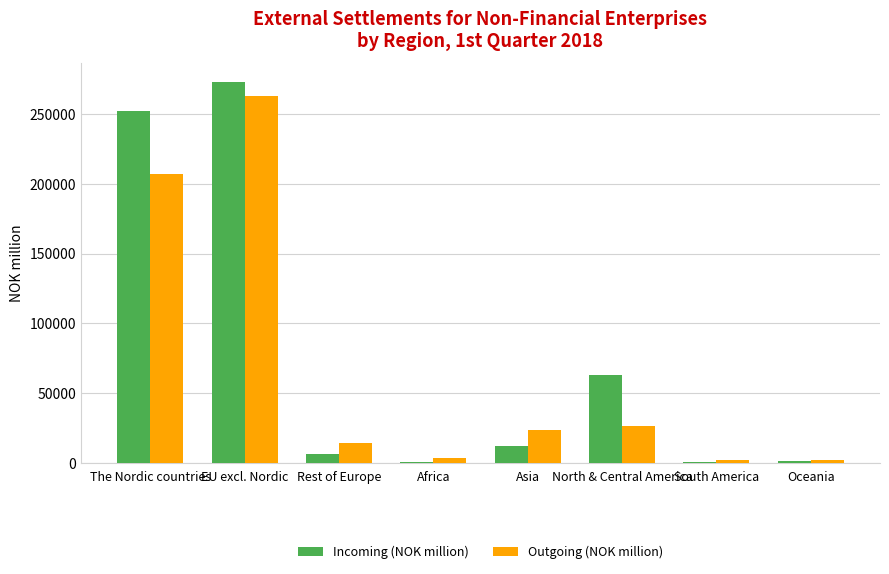

Which series has the largest total across all categories?

Incoming (NOK million)